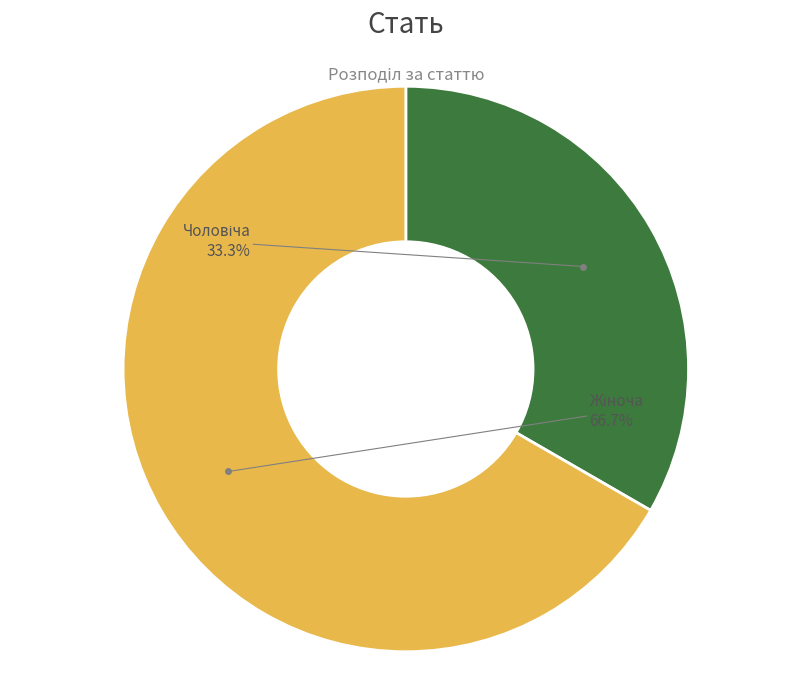

To the nearest percent, what is the average slice percentage?

50%